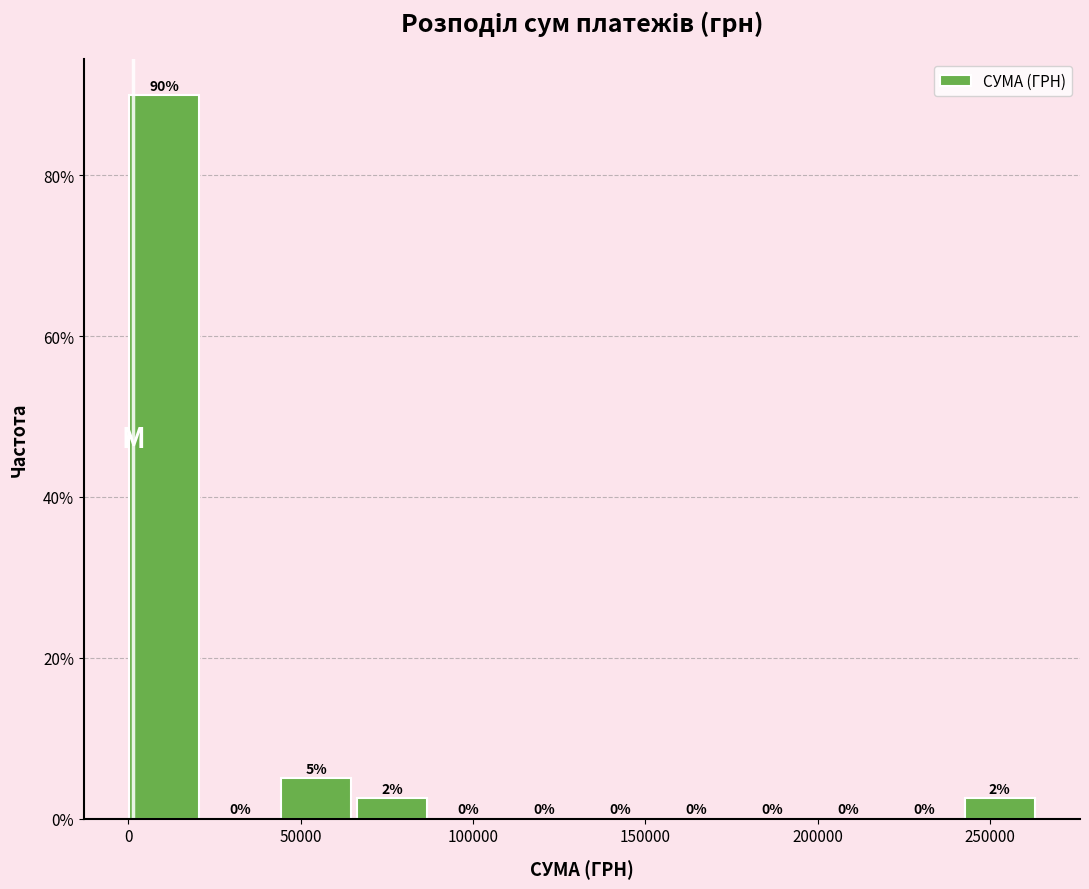

Which range on the x-axis has the tallest bar?

0 to 20000